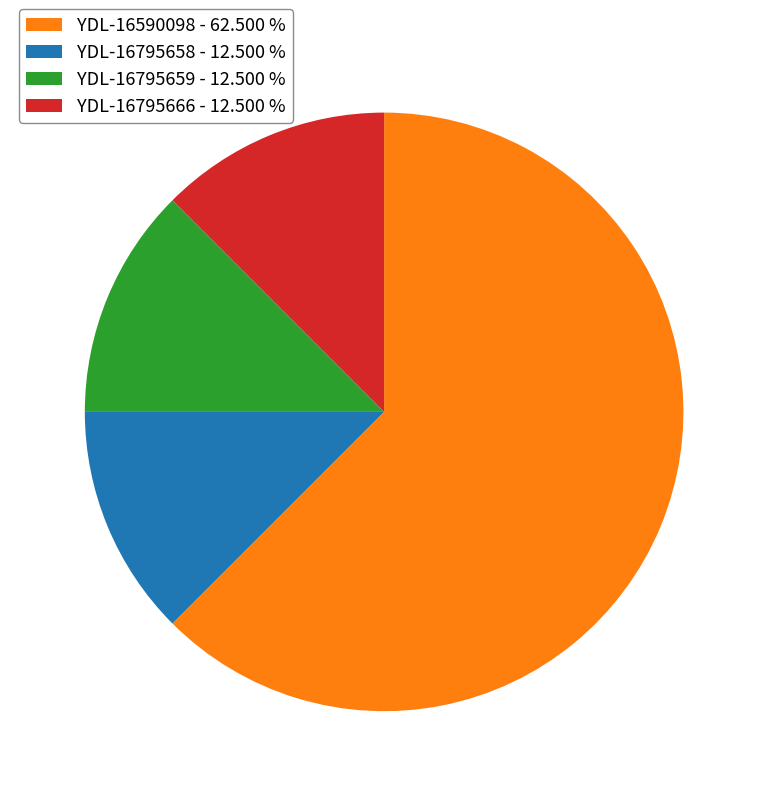

Do YDL-16795658 - 12.500 % and YDL-16795666 - 12.500 % together represent more than half of the pie?

No